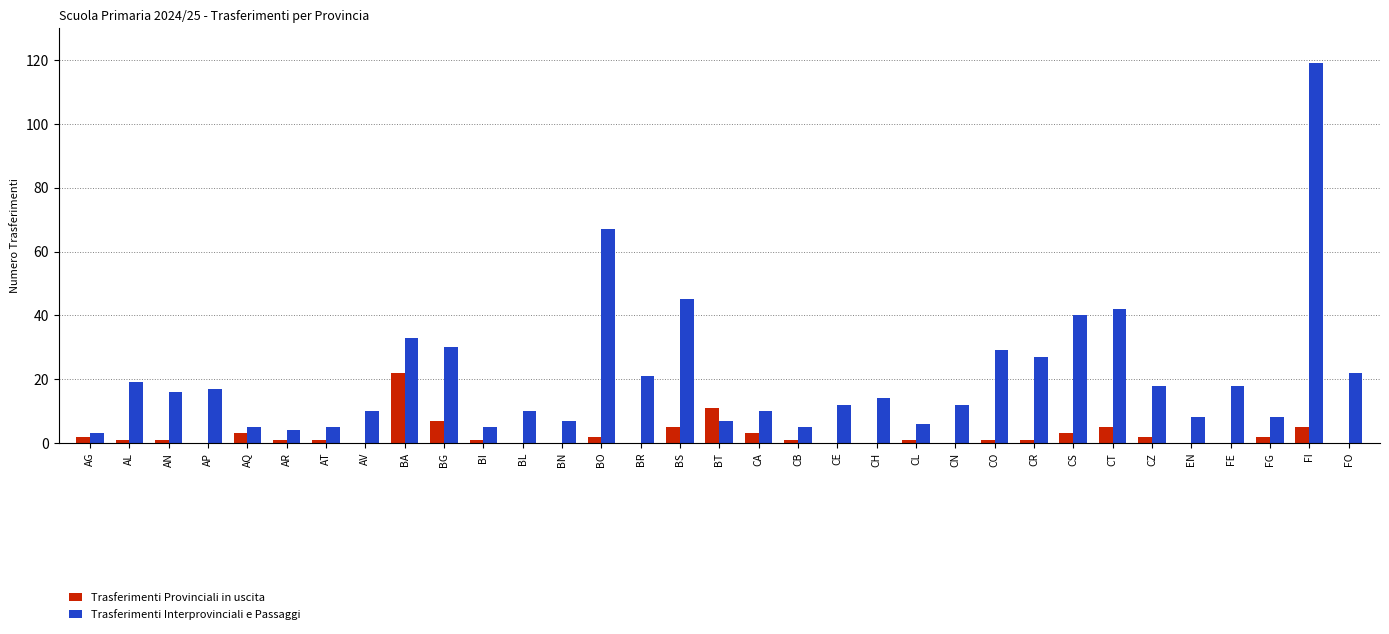

Does the chart contain stacked bars?

No